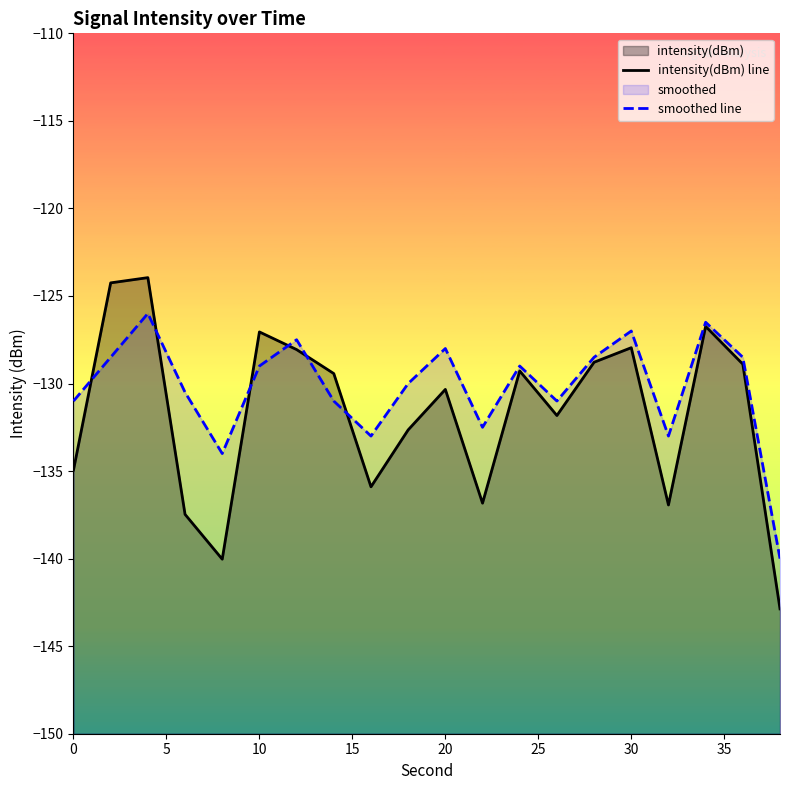

Does the chart display data point markers on the line(s)?

No